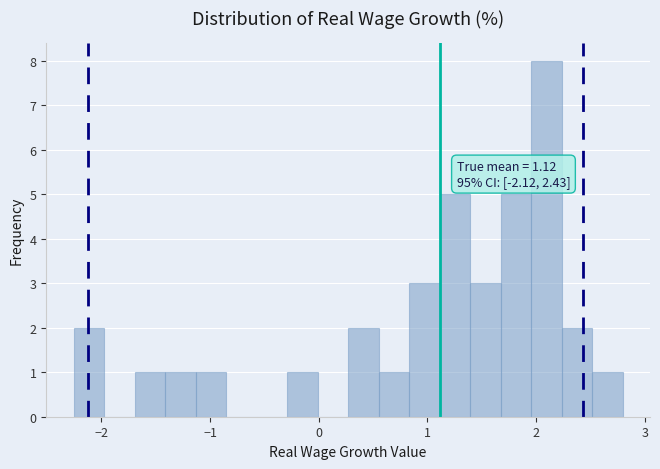

Around what value on the x-axis is the tallest bar? Give the approximate position of its centre, as read against the axis.

2.1